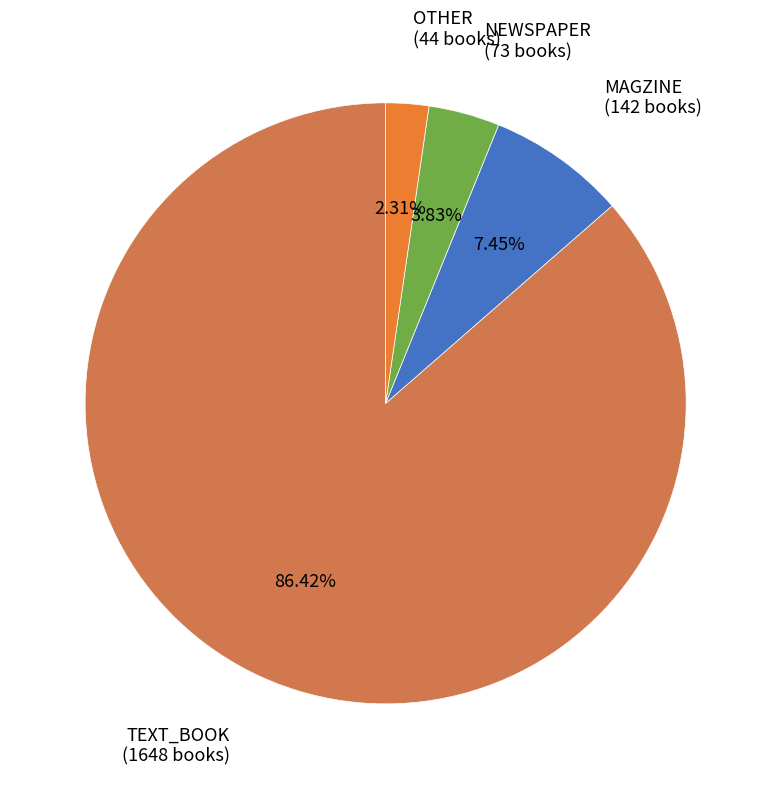

To the nearest percent, what portion does TEXT_BOOK represent?

86%